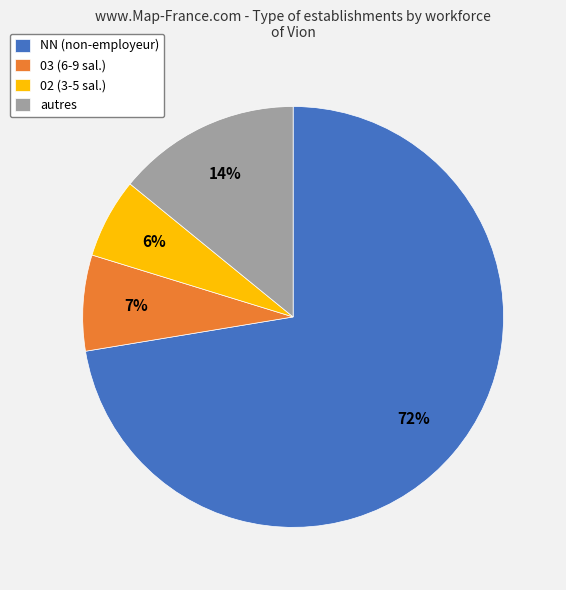

How many slices are in this pie chart?

4